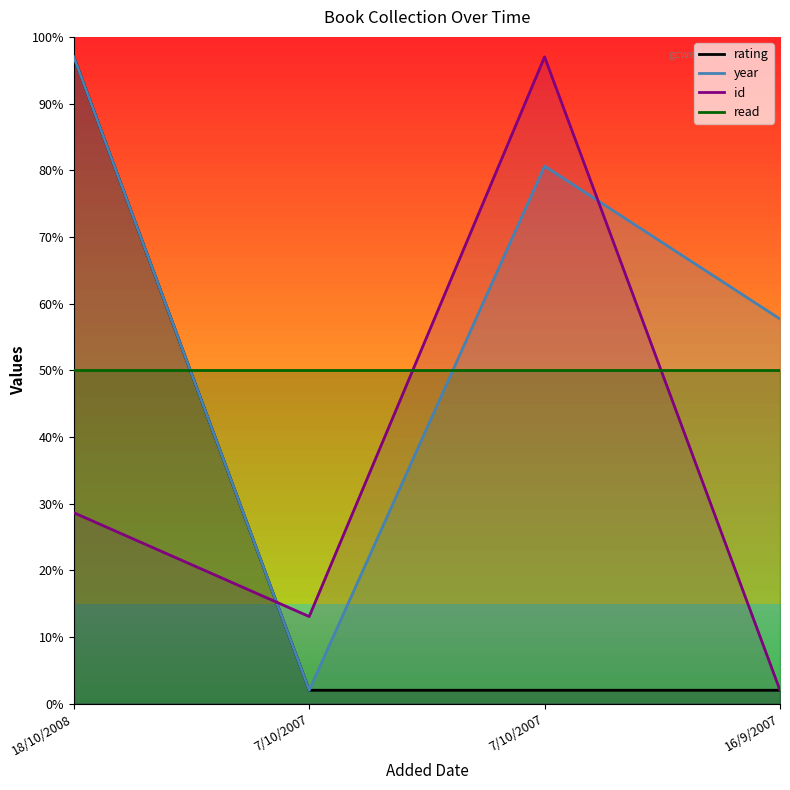

At which category does year reach its first local peak?

7/10/2007